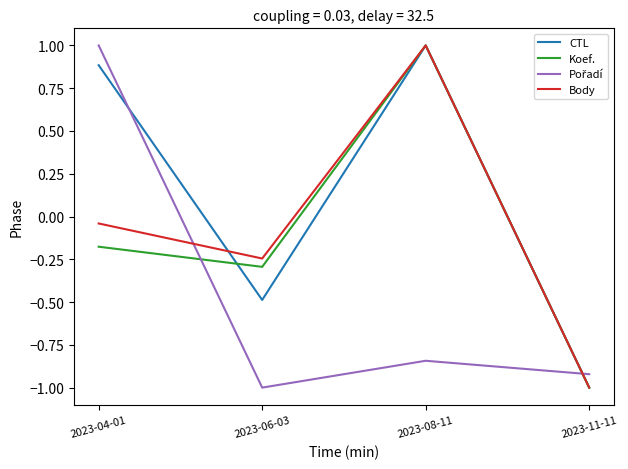

The value of Koef. at 2023-11-11 is -0.2. True or false?

False